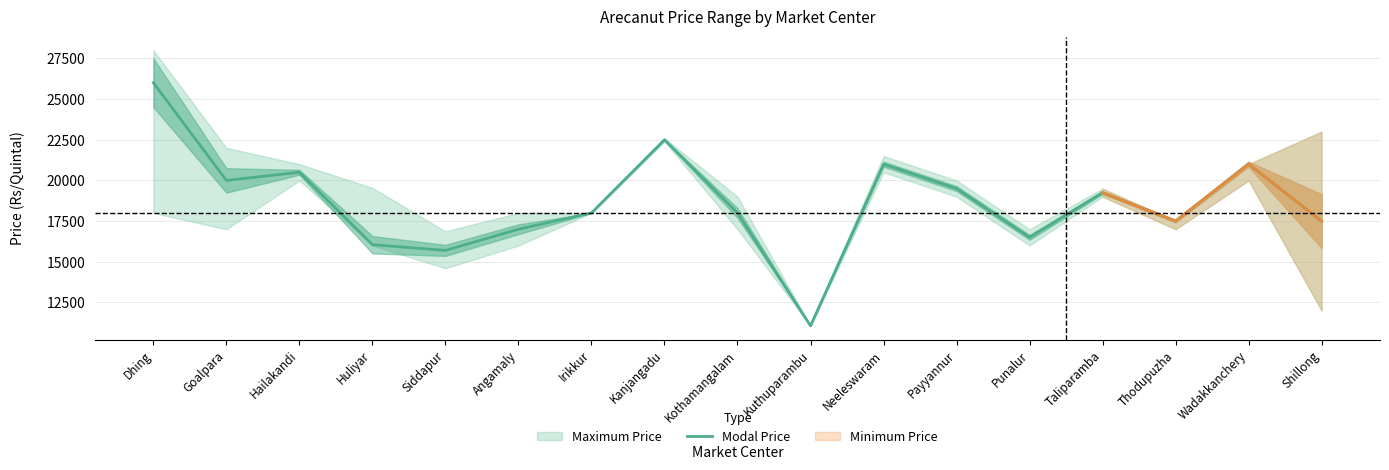

Is this an area chart (filled region under the line)?

No